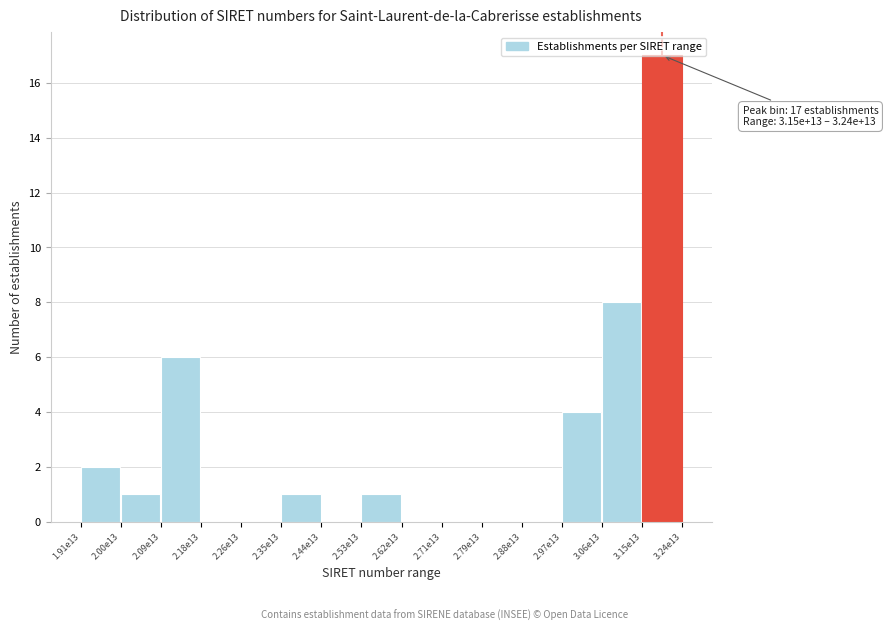

Which label corresponds to the largest value in the chart?

3.15e13